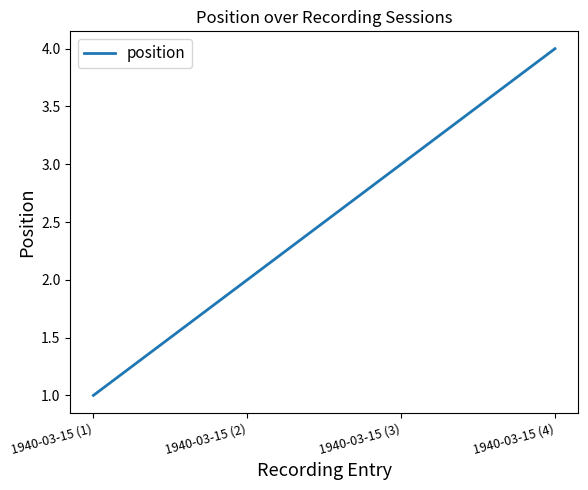

What is the change in value from 1940-03-15 (2) to 1940-03-15 (4)?

+2